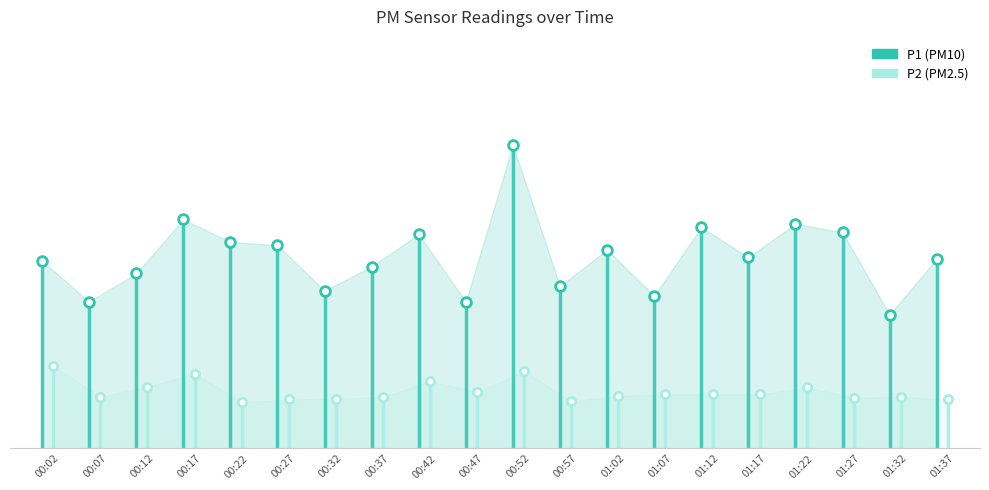

How many interior local peaks does the P2 series have?

5